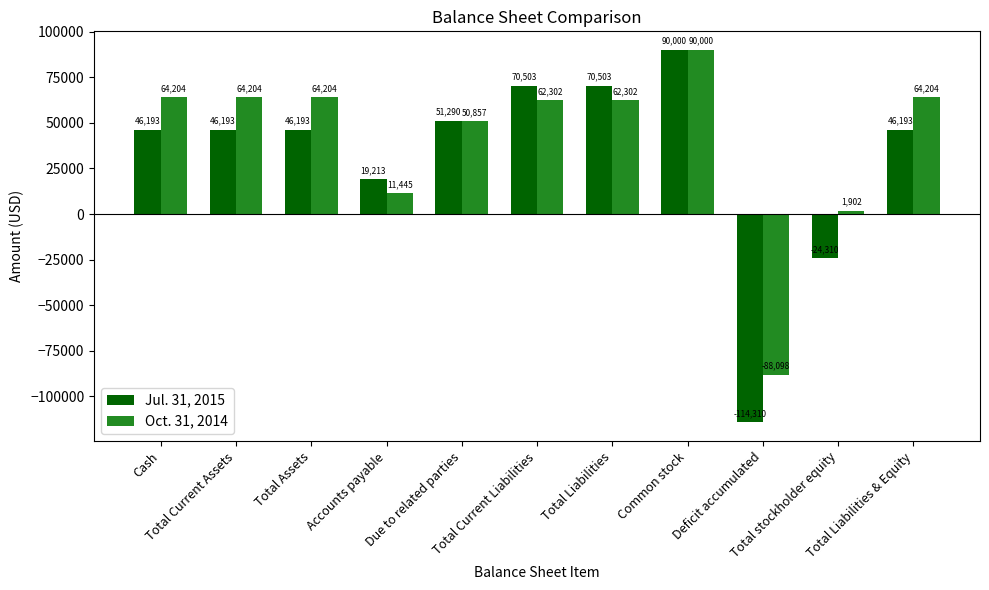

List the series in order of their overall mean, highest first.

Oct. 31, 2014, Jul. 31, 2015